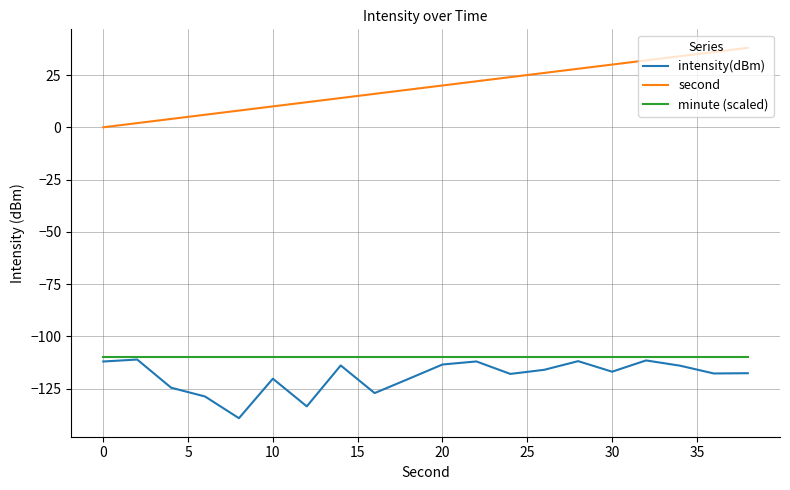

True or false: intensity(dBm) and second intersect in this chart.

False